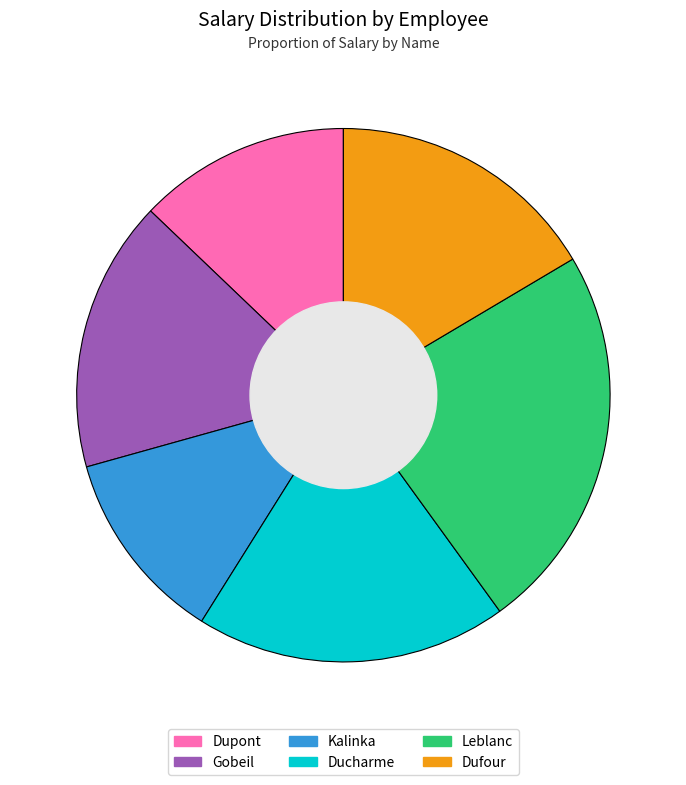

Approximately how many times larger is the value at Dufour compared to Leblanc?

0.7